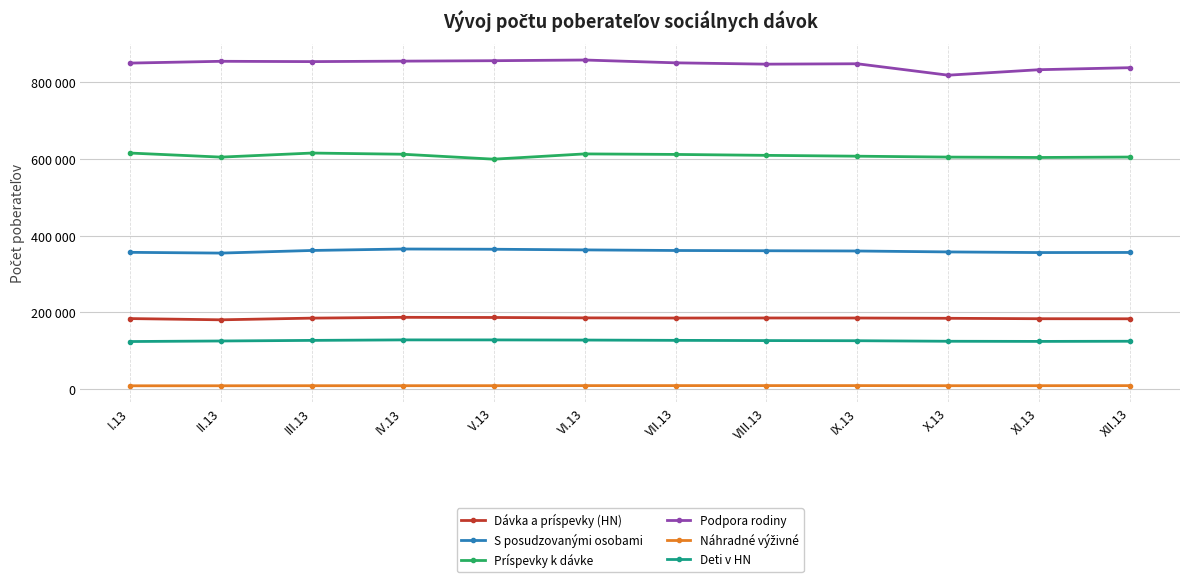

Is this an area chart (filled region under the line)?

No